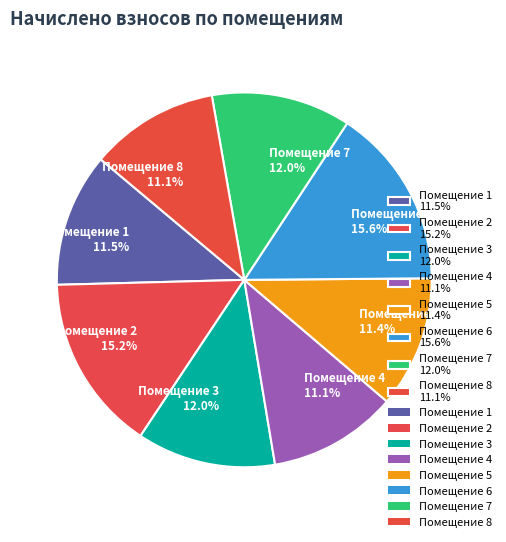

Is there any slice that represents more than half of the pie?

No